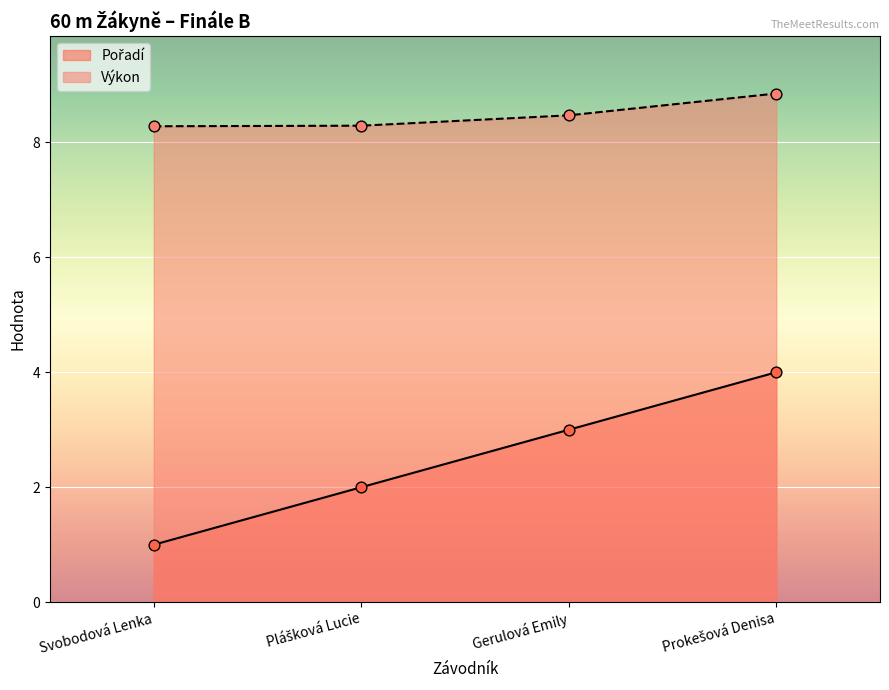

Which series has the largest total across all categories?

Výkon